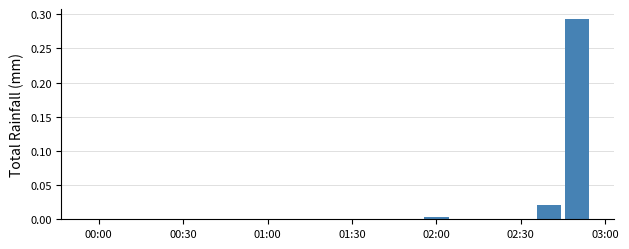

How many bars are there in total?

18